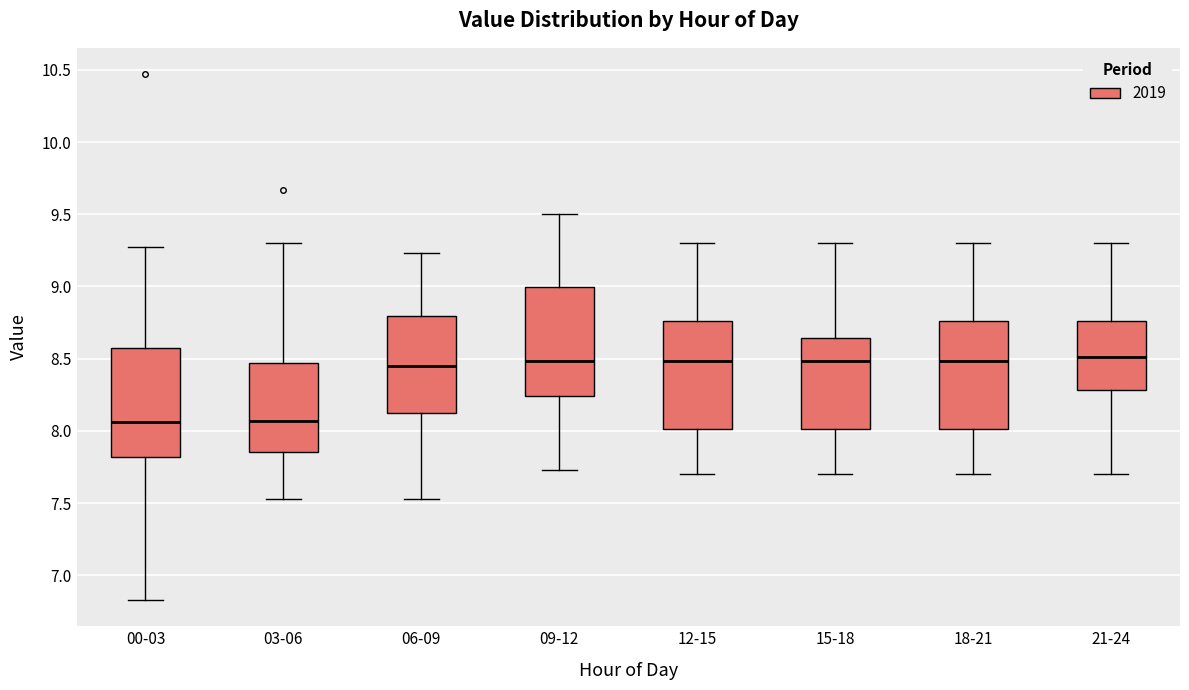

Reading left to right, transcribe this box plot: for each box, give where its median line is, the range the box spans, and where its two whiskers end, as read against the y-axis. The values are not printed on the chart, so give them approximately, as read against the axis.

00-03: median 8.05, box 7.80 to 8.60, whiskers 6.85 to 9.25
03-06: median 8.05, box 7.85 to 8.45, whiskers 7.55 to 9.30
06-09: median 8.45, box 8.10 to 8.80, whiskers 7.55 to 9.25
09-12: median 8.50, box 8.25 to 9.00, whiskers 7.75 to 9.50
12-15: median 8.50, box 8.00 to 8.75, whiskers 7.70 to 9.30
15-18: median 8.50, box 8.00 to 8.65, whiskers 7.70 to 9.30
18-21: median 8.50, box 8.00 to 8.75, whiskers 7.70 to 9.30
21-24: median 8.50, box 8.30 to 8.75, whiskers 7.70 to 9.30